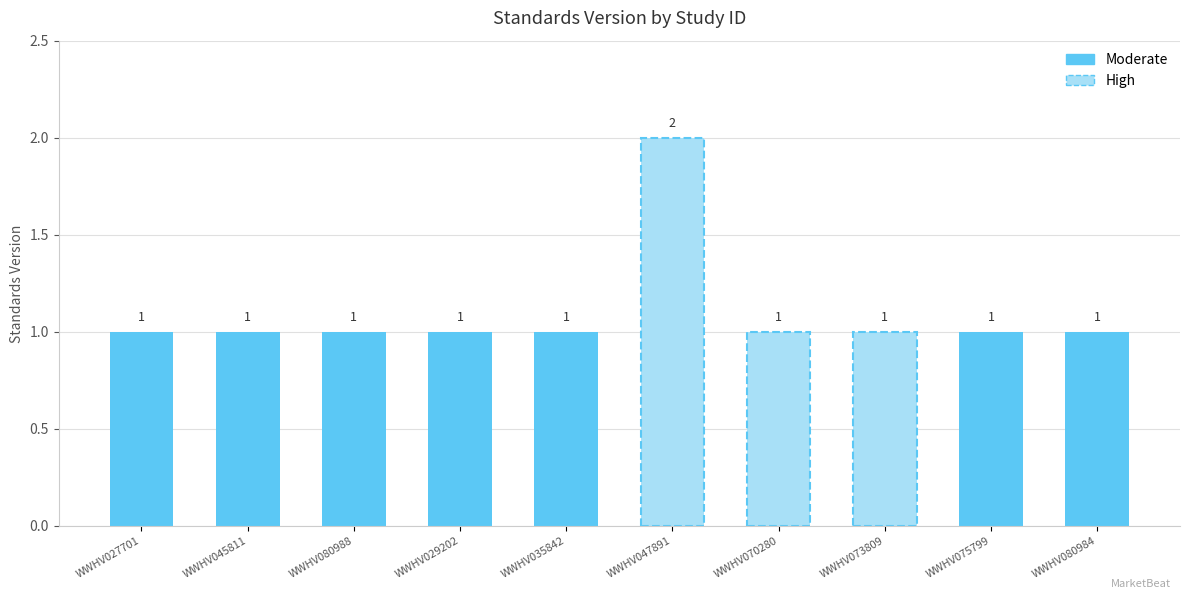

How many data points are above 1?

1